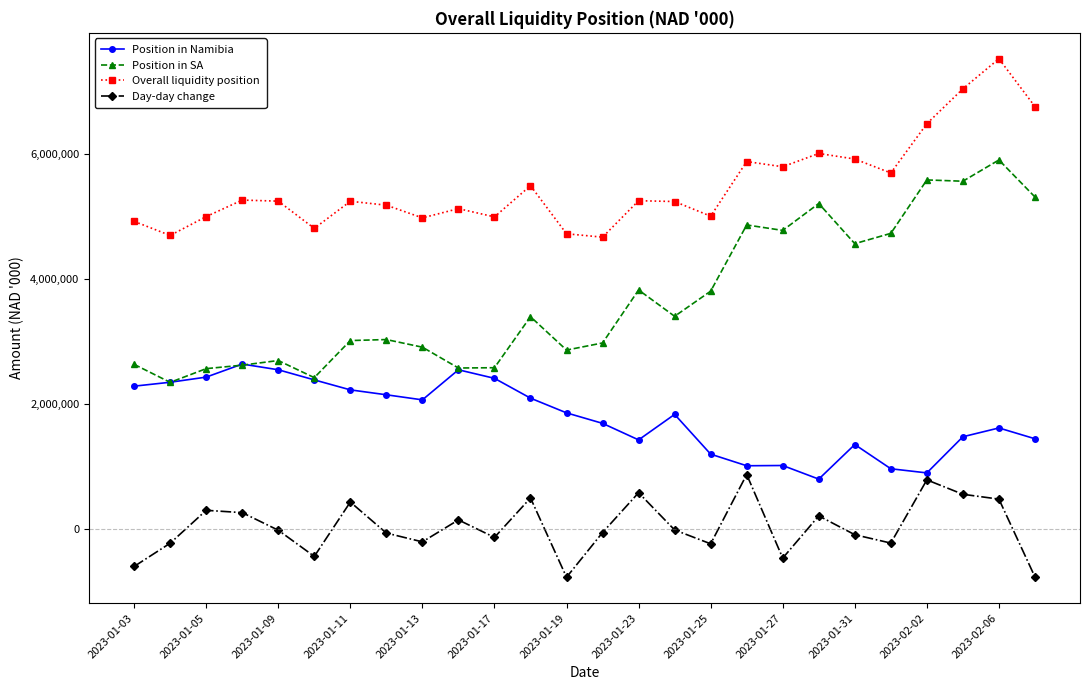

True or false: Position in SA and Day-day change intersect in this chart.

False